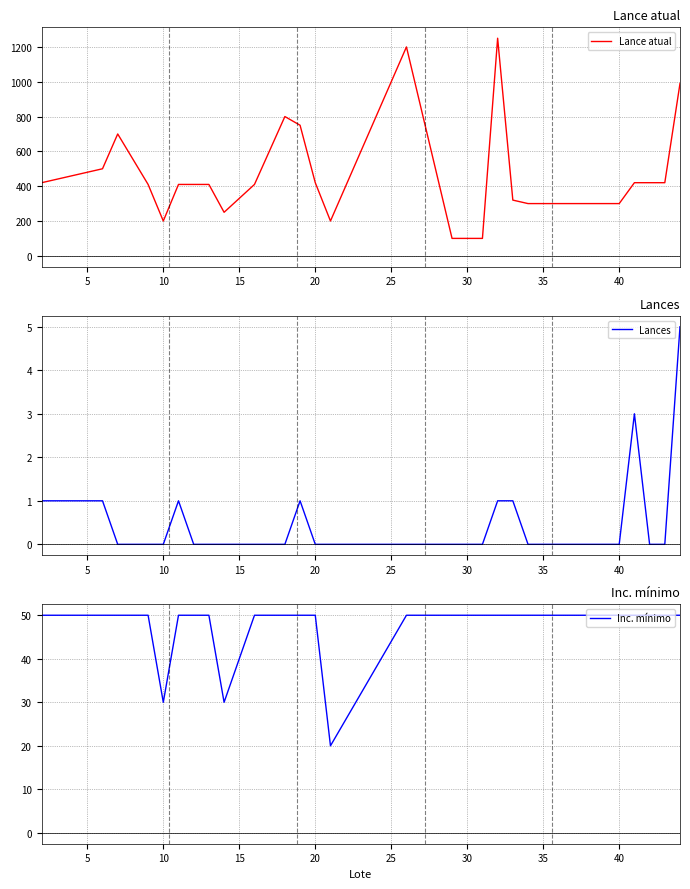

True or false: Inc. mínimo has more than 0 points higher than both neighbors.

False